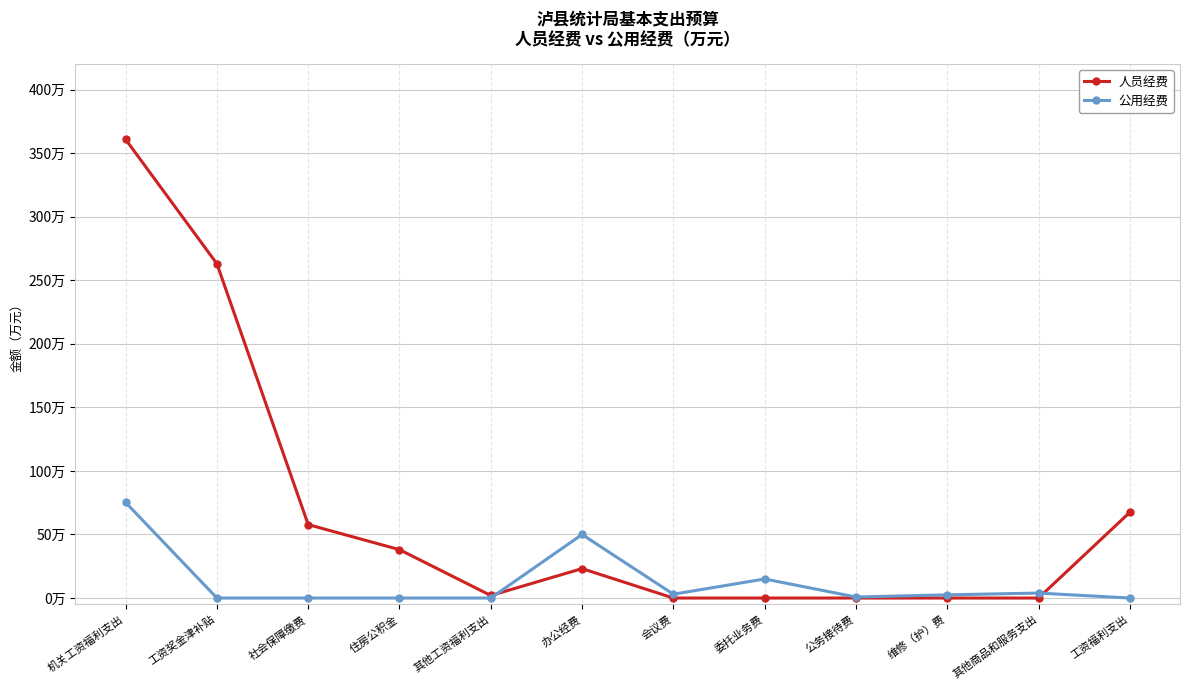

Is the value of 公用经费 at 其他工资福利支出 greater than the value of 人员经费 at 其他工资福利支出?

No